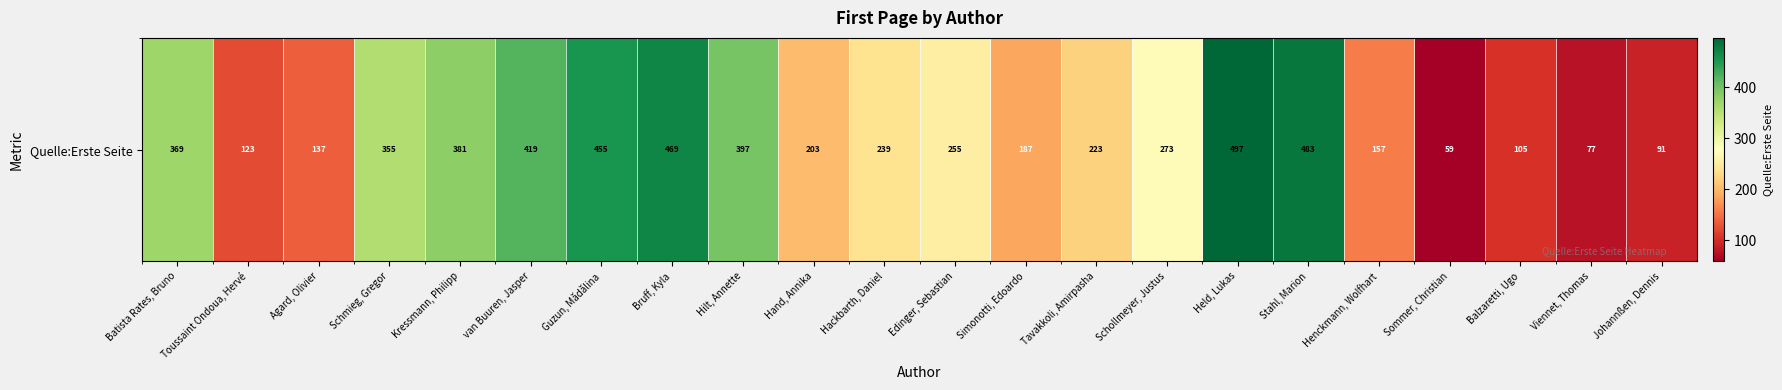

Reading right to left, list all the values displayed in this chart.

Johannßen, Dennis=91	Viennet, Thomas=77	Balzaretti, Ugo=105	Sommer, Christian=59	Henckmann, Wolfhart=157	Stahl, Marion=483	Held, Lukas=497	Schollmeyer, Justus=273	Tavakkoli, Amirpasha=223	Simonotti, Edoardo=187	Edinger, Sebastian=255	Hackbarth, Daniel=239	Hand, Annika=203	Hilt, Annette=397	Bruff, Kyla=469	Guzun, Mădălina=455	van Buuren, Jasper=419	Kressmann, Philipp=381	Schmieg, Gregor=355	Agard, Olivier=137	Toussaint Ondoua, Hervé=123	Batista Rates, Bruno=369